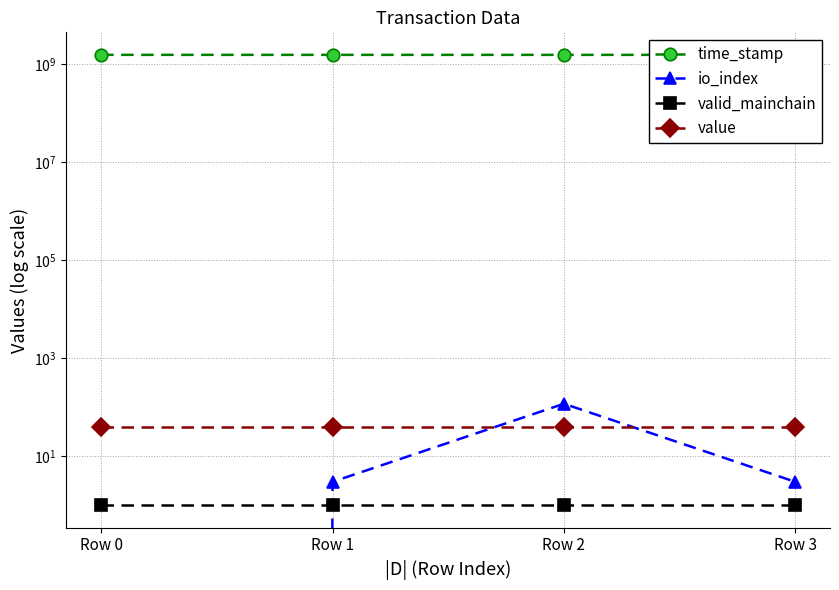

Is the value of time_stamp at Row 2 greater than the value of valid_mainchain at Row 3?

Yes